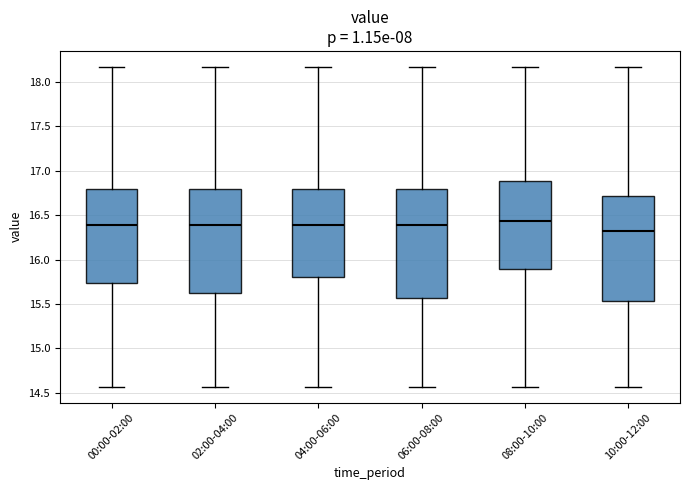

Reading left to right, read every box against the y-axis: the position of its median line, the range the box covers, and the ends of its whiskers. The values are not printed on the chart, so give them approximately, as read against the axis.

00:00-02:00: median 16.40, box 15.75 to 16.80, whiskers 14.55 to 18.15
02:00-04:00: median 16.40, box 15.65 to 16.80, whiskers 14.55 to 18.15
04:00-06:00: median 16.40, box 15.80 to 16.80, whiskers 14.55 to 18.15
06:00-08:00: median 16.40, box 15.55 to 16.80, whiskers 14.55 to 18.15
08:00-10:00: median 16.45, box 15.90 to 16.90, whiskers 14.55 to 18.15
10:00-12:00: median 16.30, box 15.55 to 16.70, whiskers 14.55 to 18.15